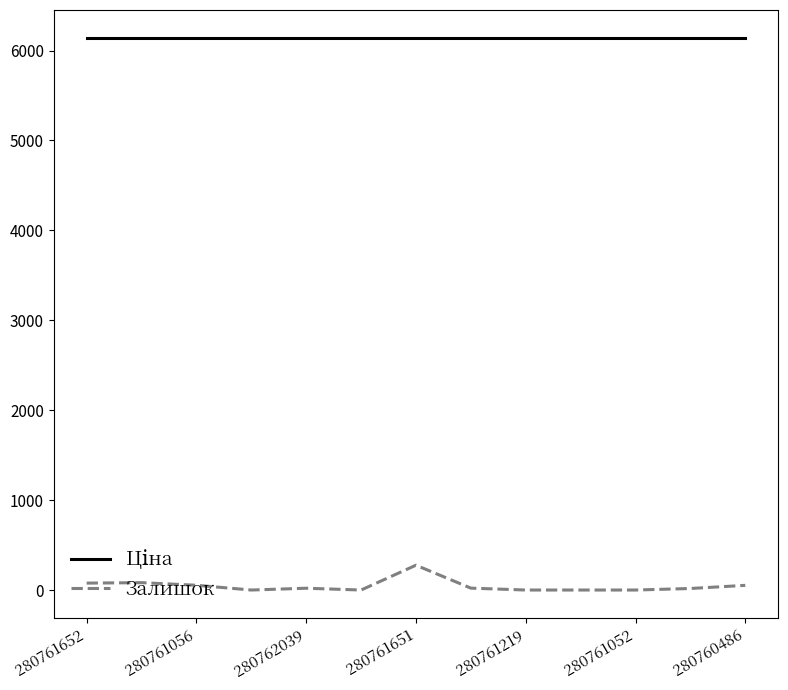

Which series has the widest spread of values?

Залишок